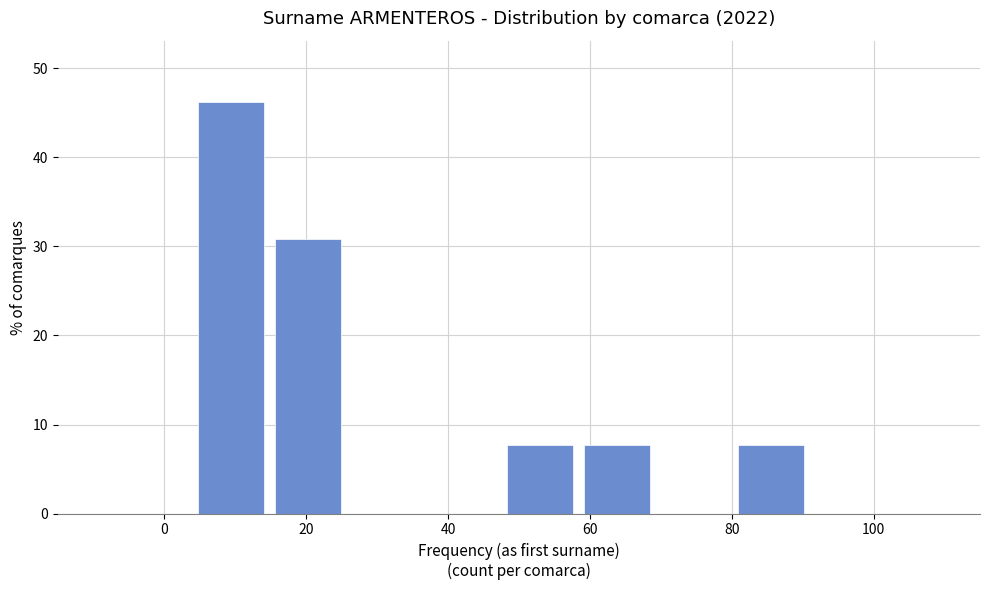

Reading left to right, list every bar in this chart as the range it spans on the x-axis followed by its height. Neither the bar edges nor the heights are printed on the chart, so give them approximately, as read against the axes.

4 to 14: 46
14 to 26: 31
26 to 36: 0
36 to 48: 0
48 to 58: 8
58 to 70: 8
70 to 80: 0
80 to 92: 8